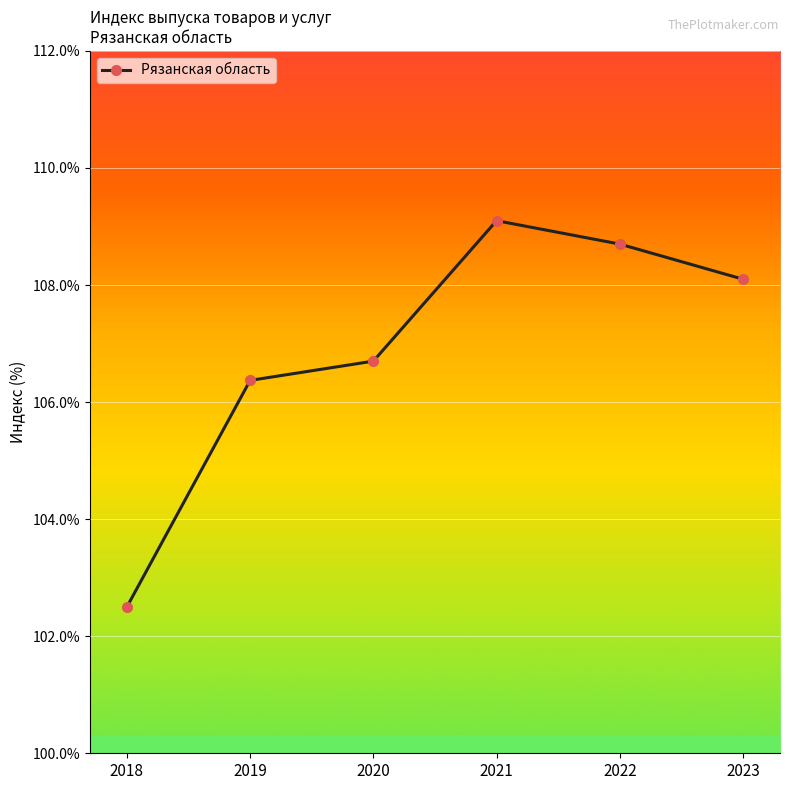

List the labels in order of value, smallest first.

2018, 2019, 2020, 2023, 2022, 2021